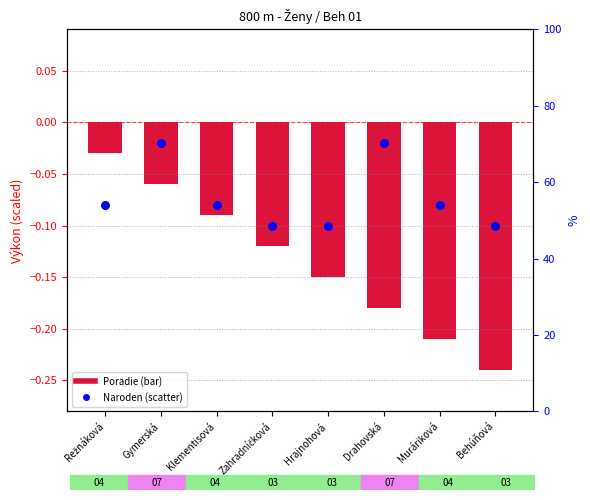

At which category is the sum across all series the highest?

Gymerská